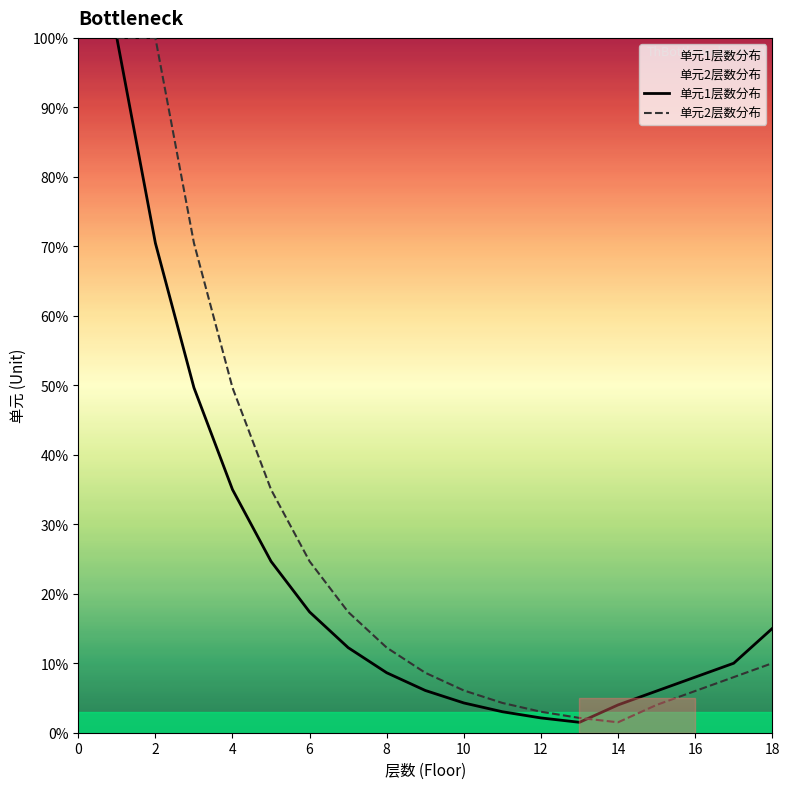

Is the value of 单元1层数分布 at 12 greater than the value of 单元2层数分布 at 16?

No